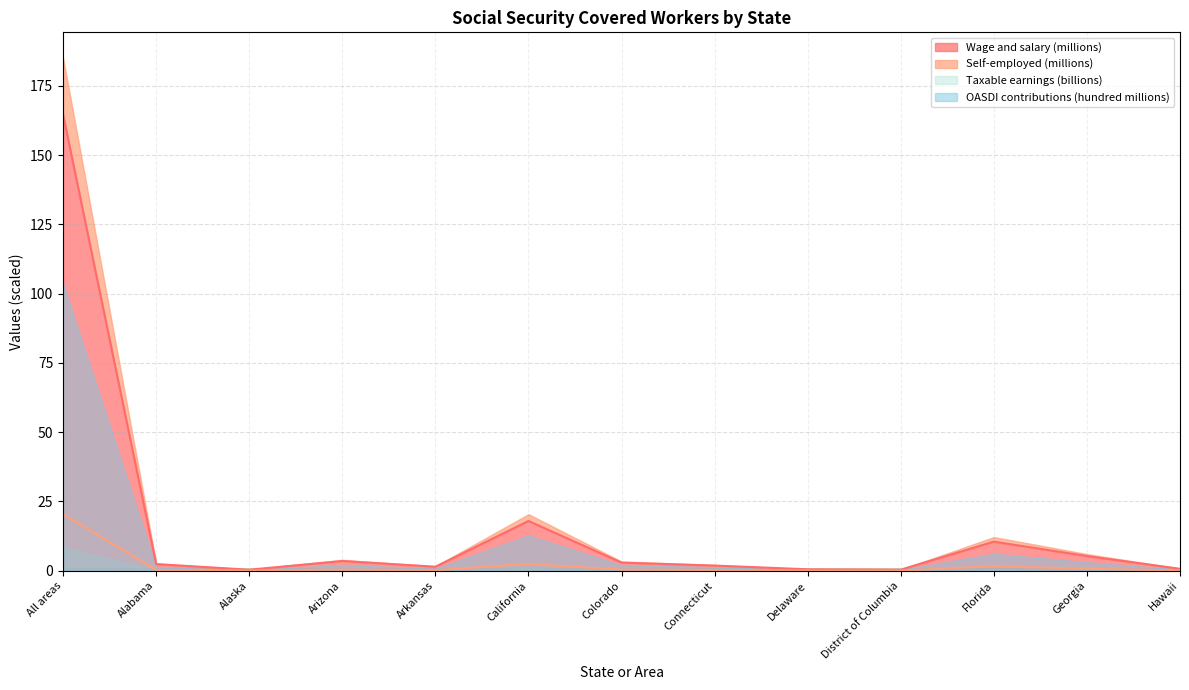

What position from the right is Alaska?

11